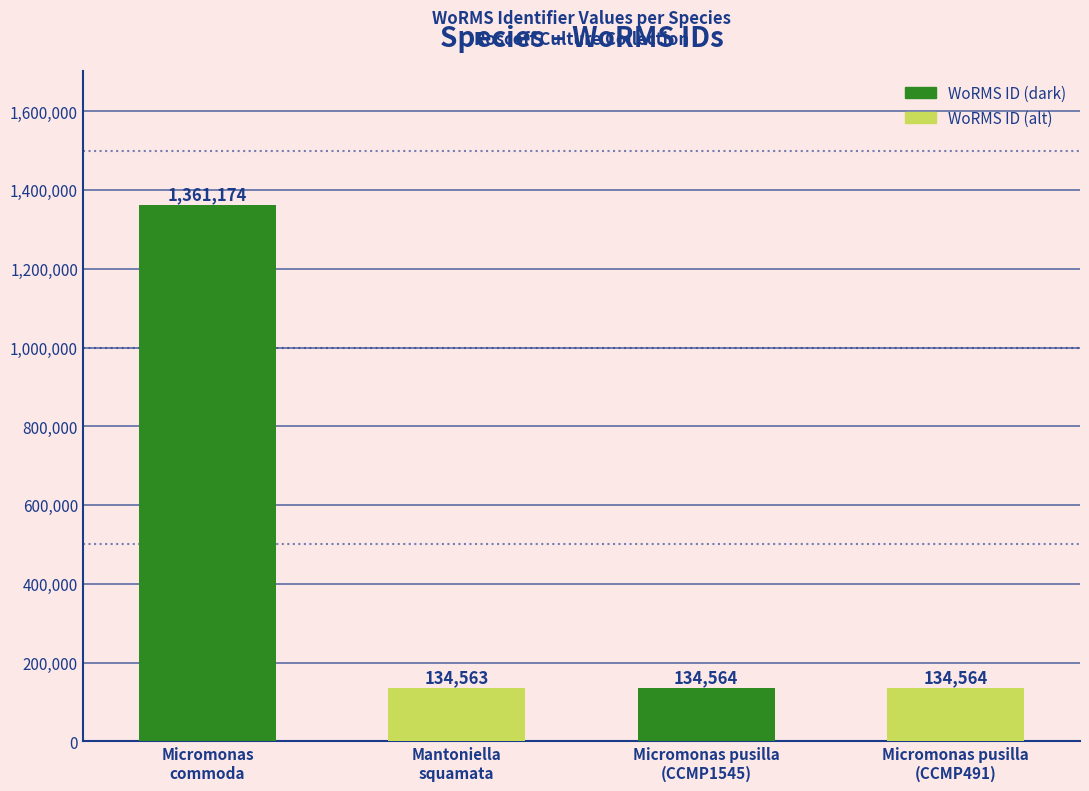

Reading left to right, extract all data points from this chart.

1361174	134563	134564	134564